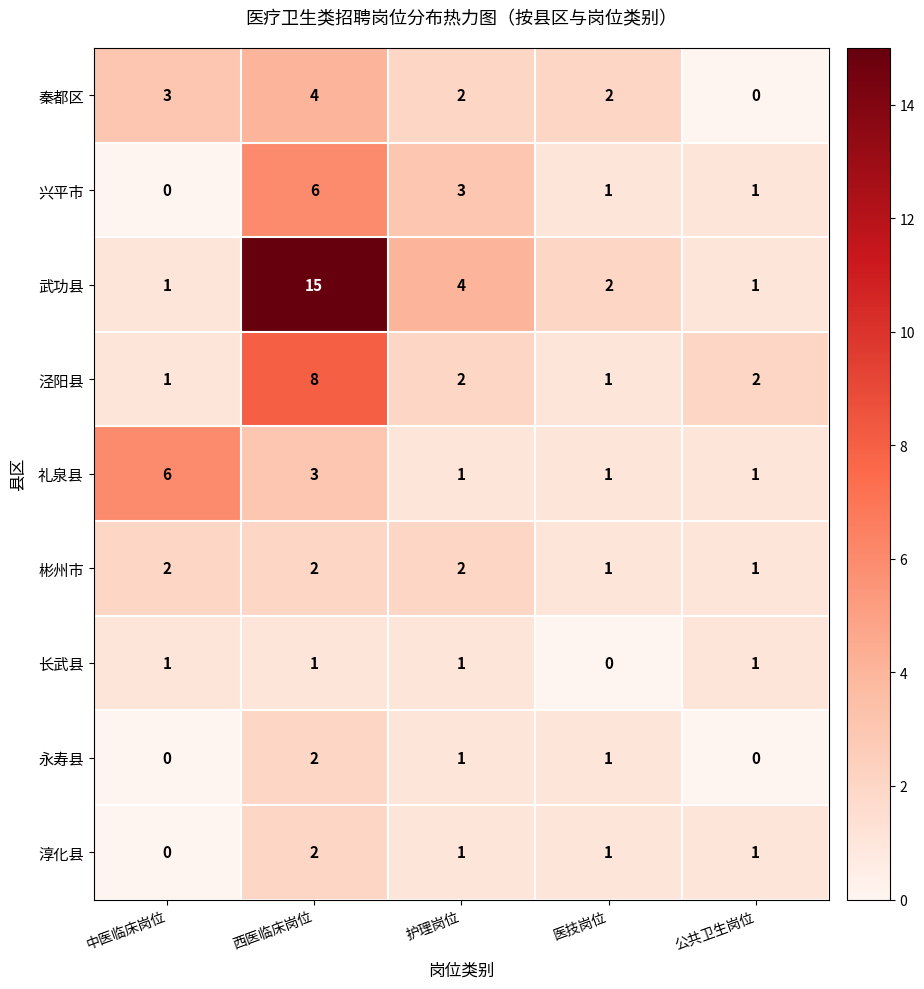

Which series changed the most between 医技岗位 and 公共卫生岗位?

秦都区